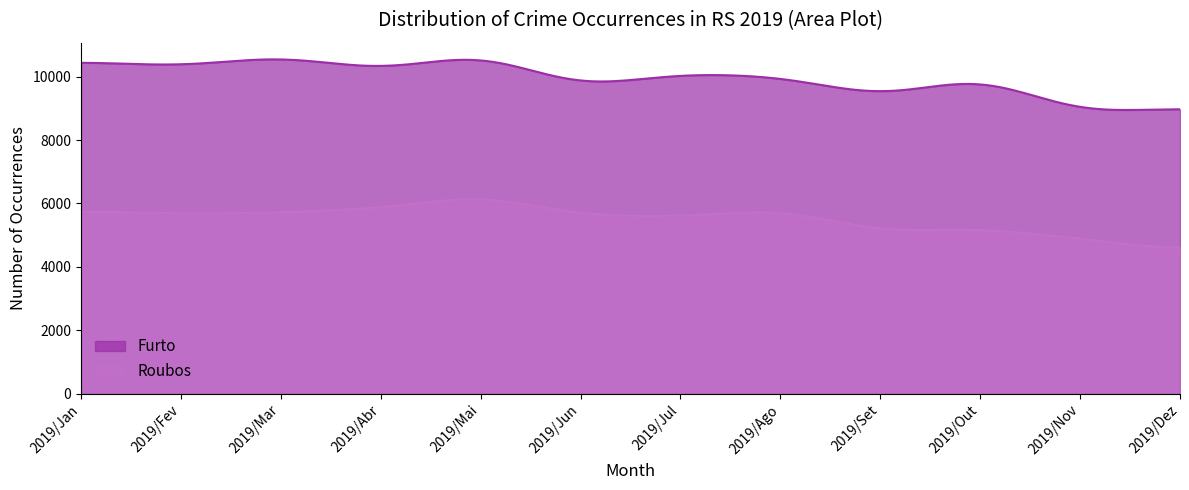

Between 2019/Out and 2019/Jan, which is larger?

2019/Jan